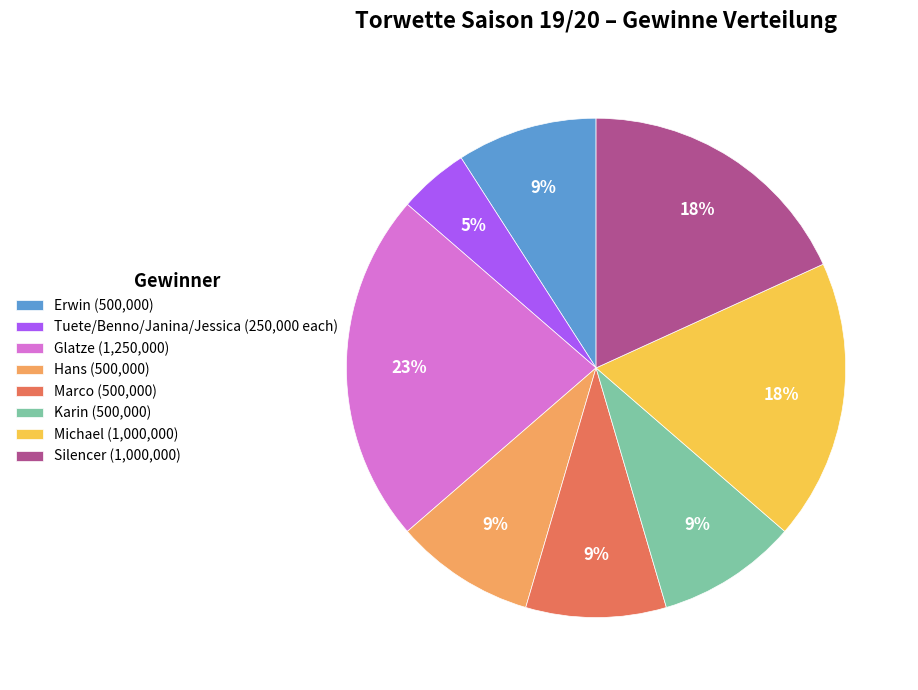

Do Hans (500,000) and Michael (1,000,000) together represent more than half of the pie?

No